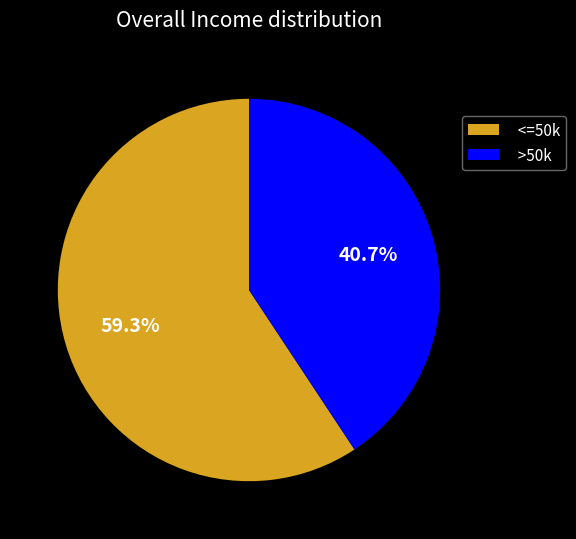

How many segments does this pie chart have?

2